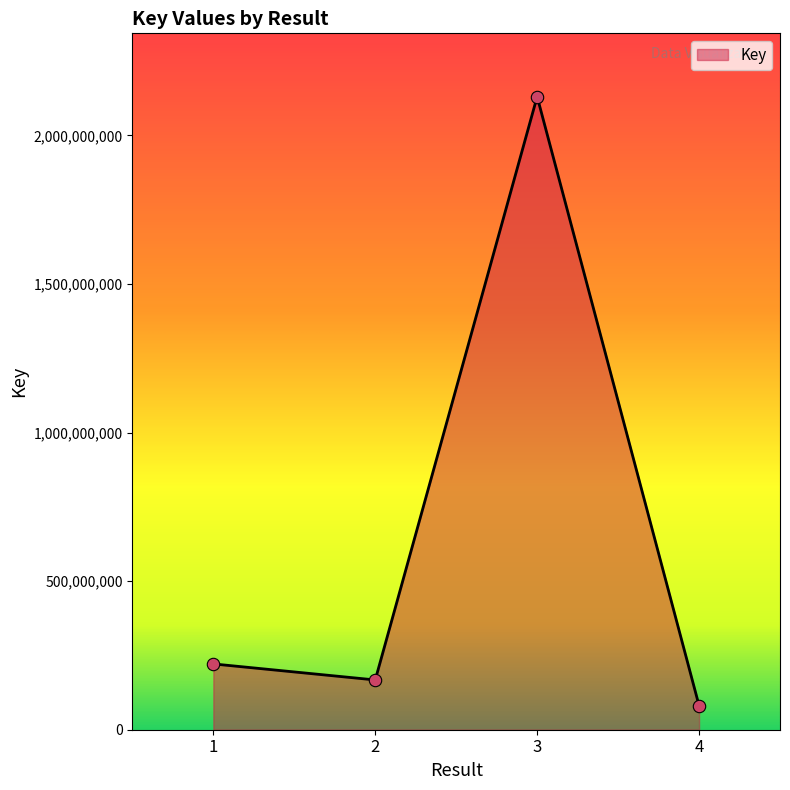

What is the change in value from 3 to 4?

-2048991460